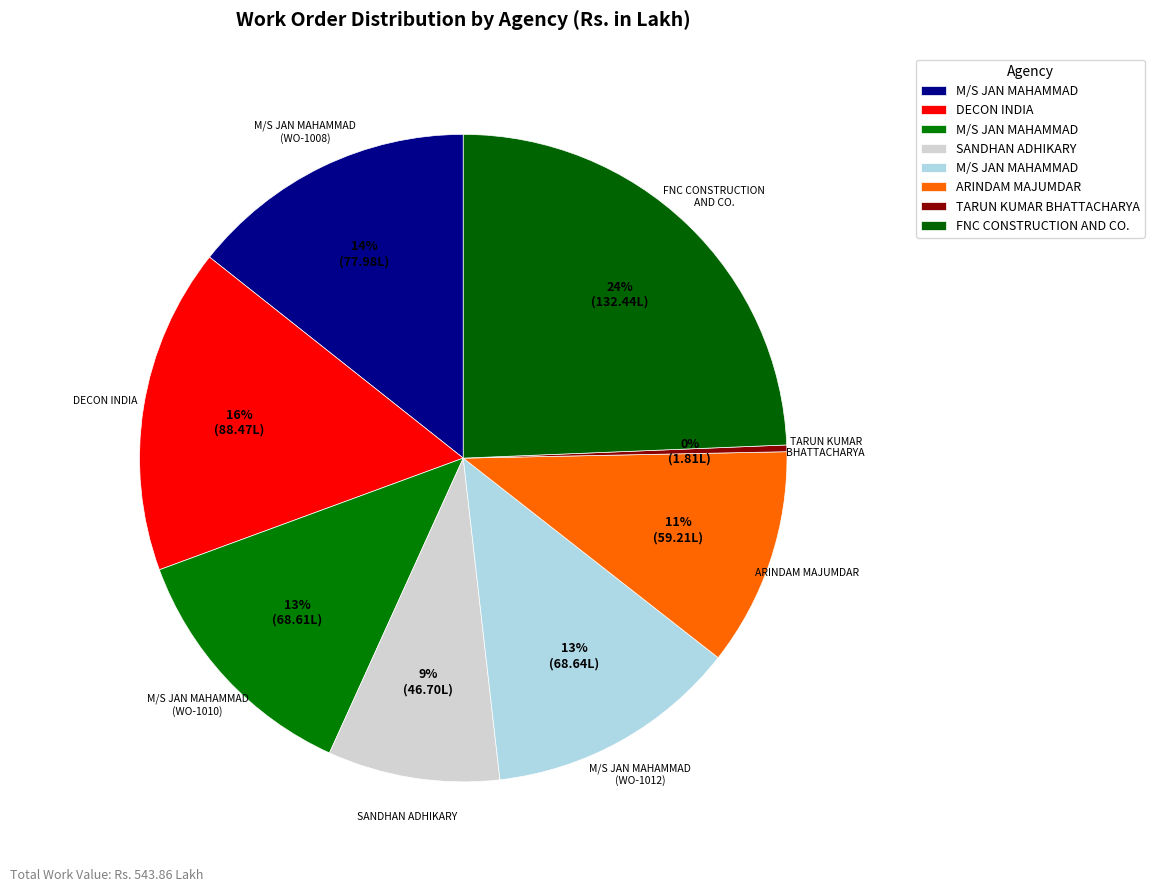

How many slices are in this pie chart?

8